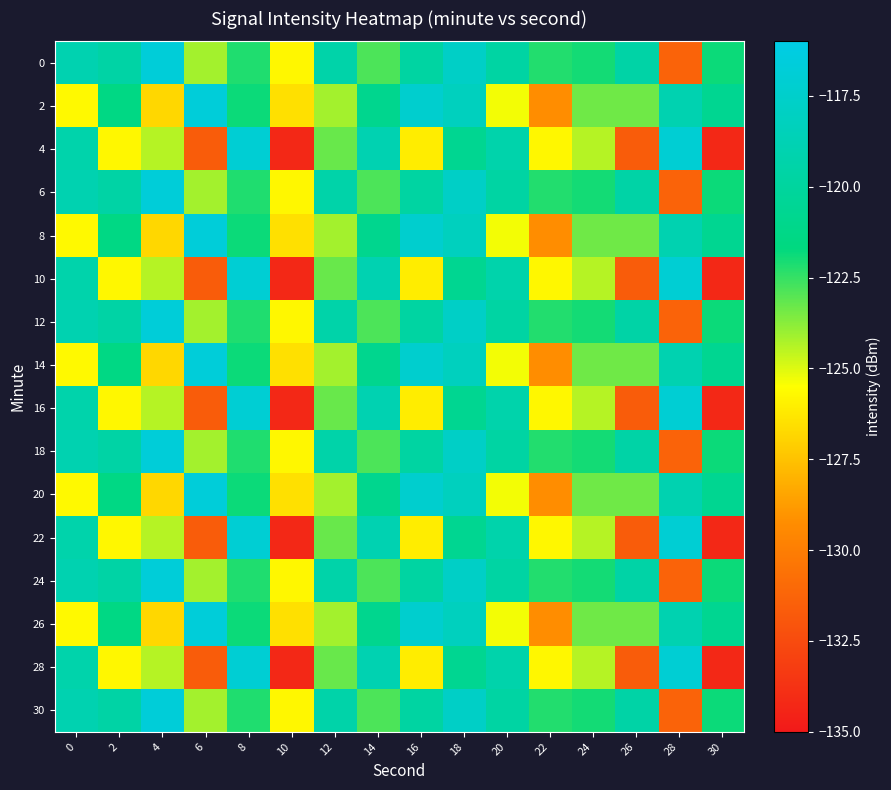

At which category does the chart reach its peak across all series?

6